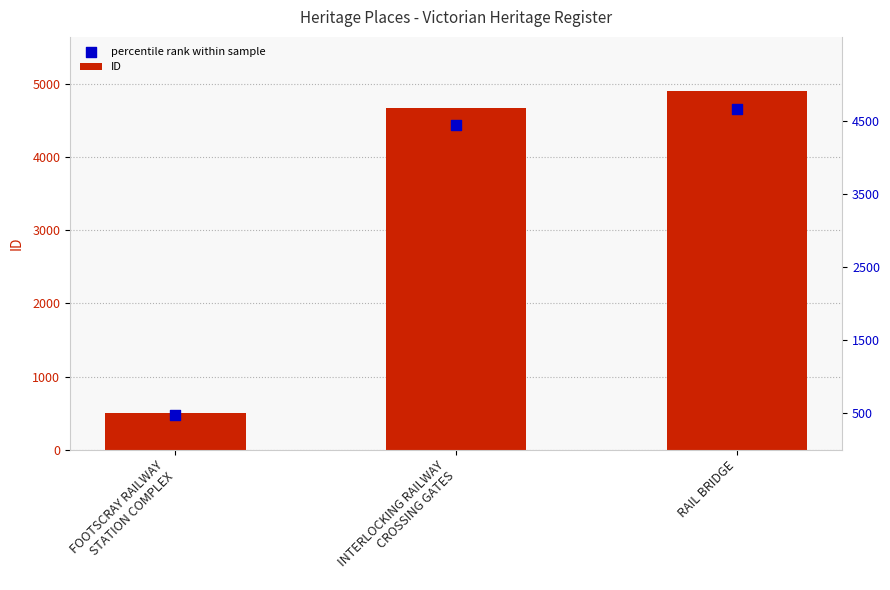

Which series reaches the maximum Y coordinate?

ID